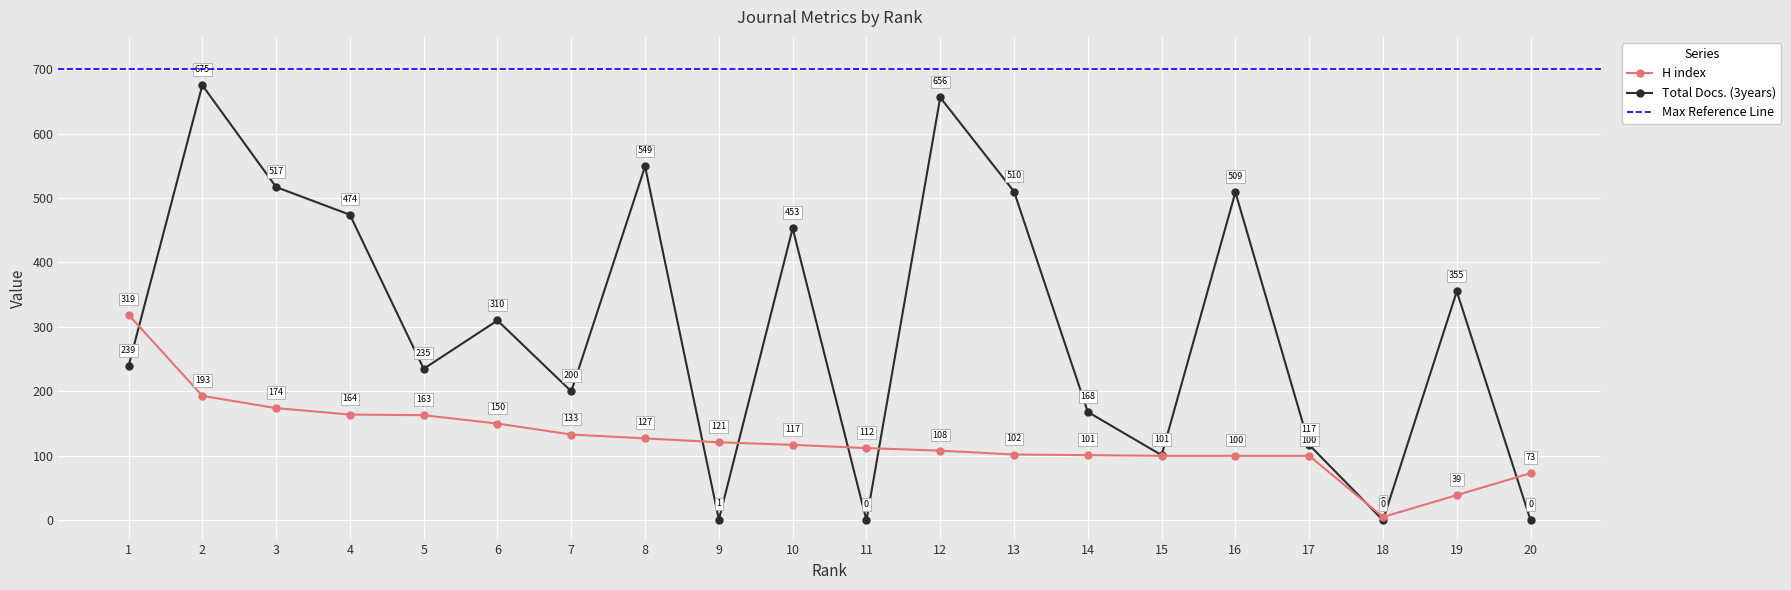

Is this an area chart (filled region under the line)?

No